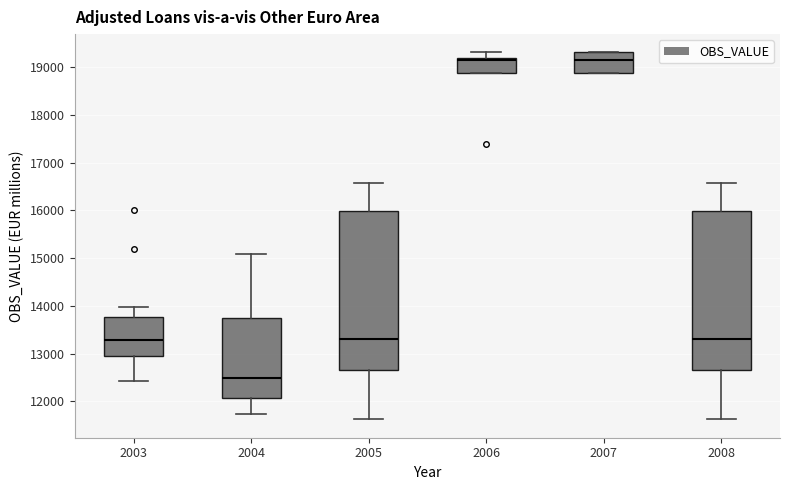

Which box has the lowest median line?

2004